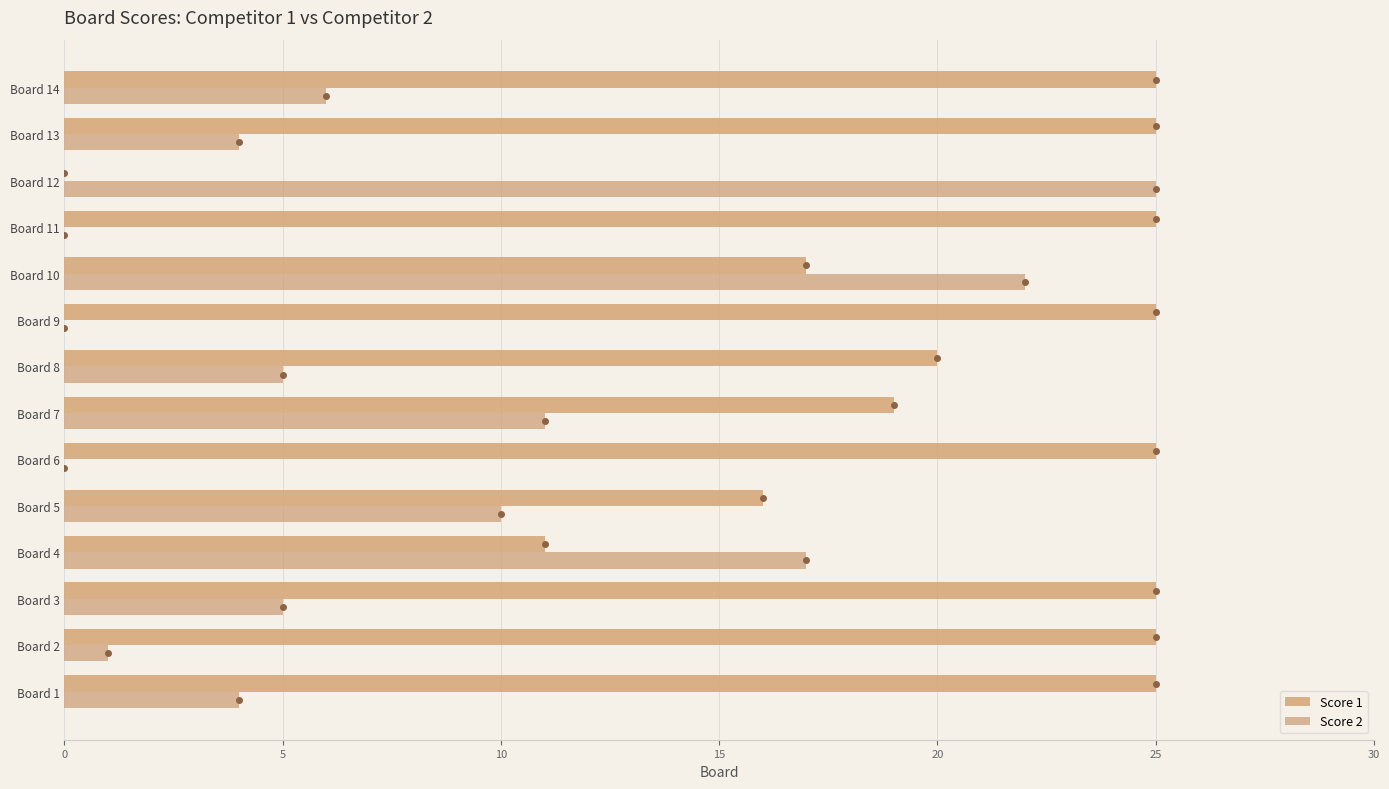

Where is Score 2 nearest to the value 12?

Board 7